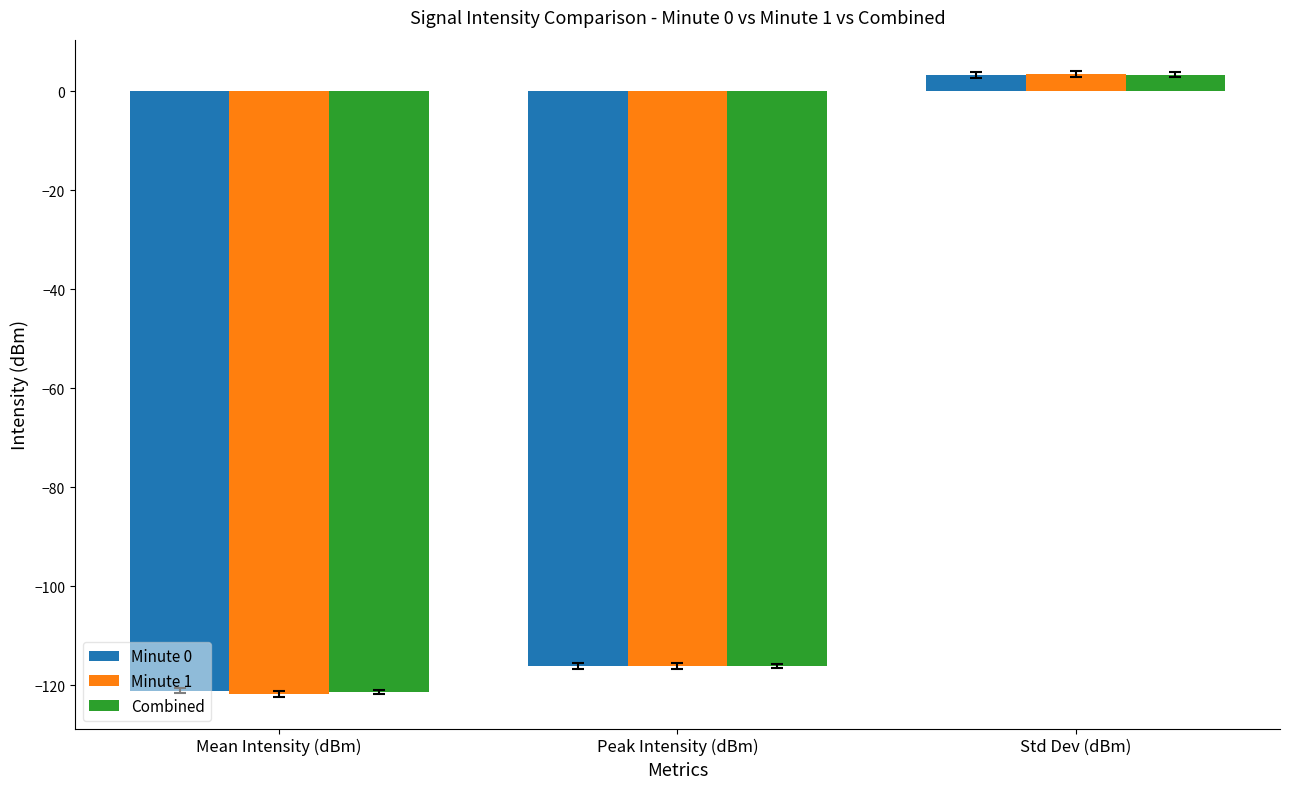

Reading left to right, list all the values displayed in this chart.

Minute 0: Mean Intensity (dBm)=-121.0	Peak Intensity (dBm)=-116.1	Std Dev (dBm)=3.2
Minute 1: Mean Intensity (dBm)=-121.8	Peak Intensity (dBm)=-116.1	Std Dev (dBm)=3.4
Combined: Mean Intensity (dBm)=-121.4	Peak Intensity (dBm)=-116.1	Std Dev (dBm)=3.3